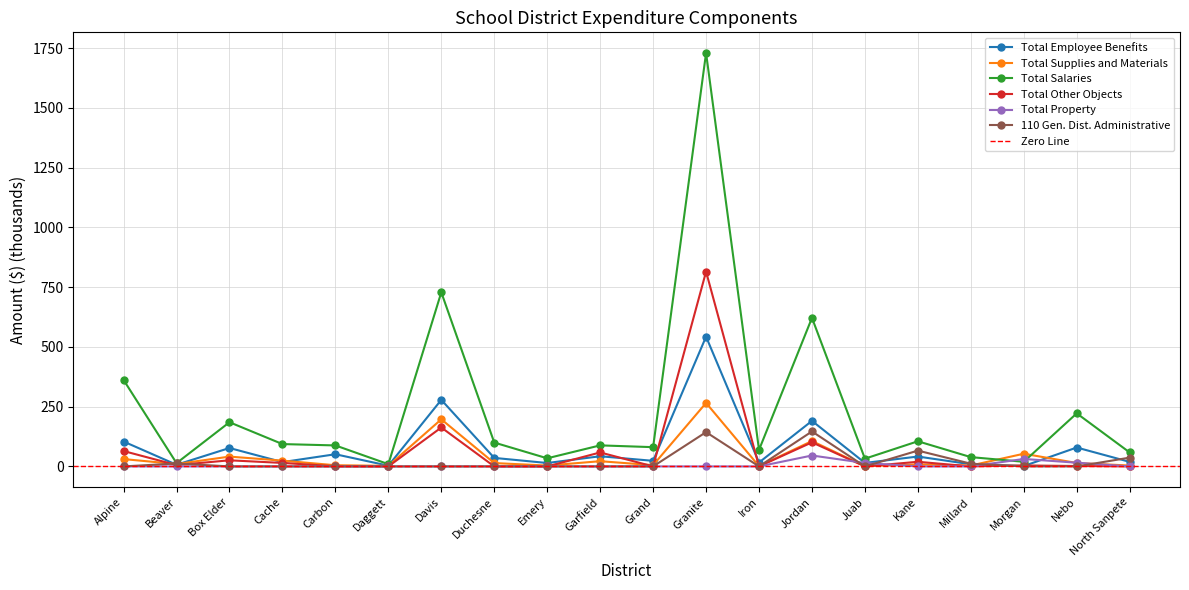

Which series has the largest range (max minus min)?

Total Salaries